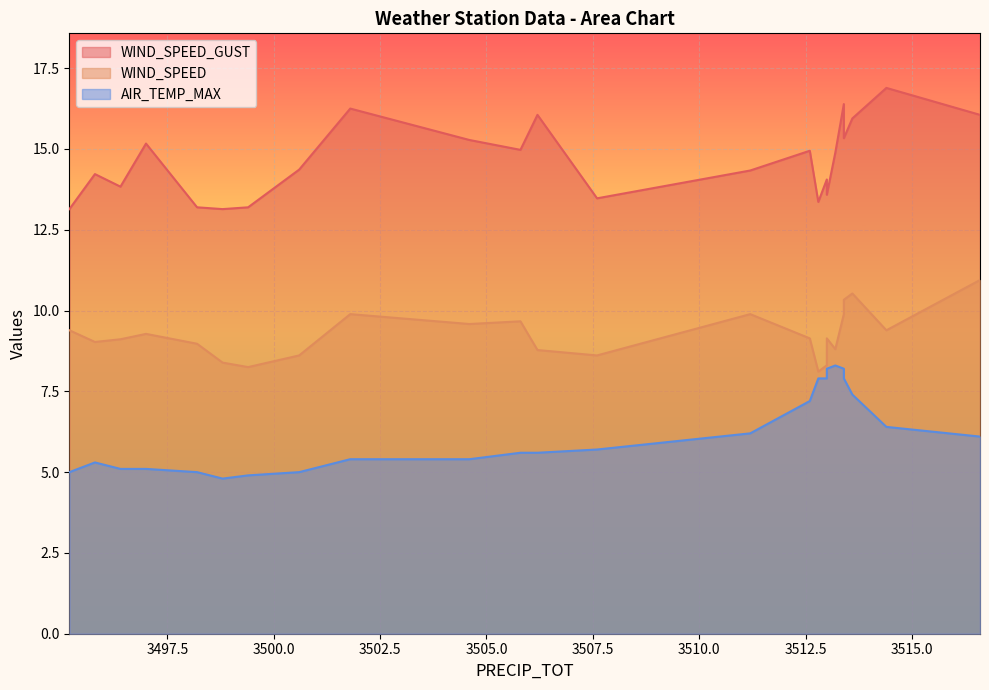

At which label is WIND_SPEED_GUST closest to 15?

3505.8